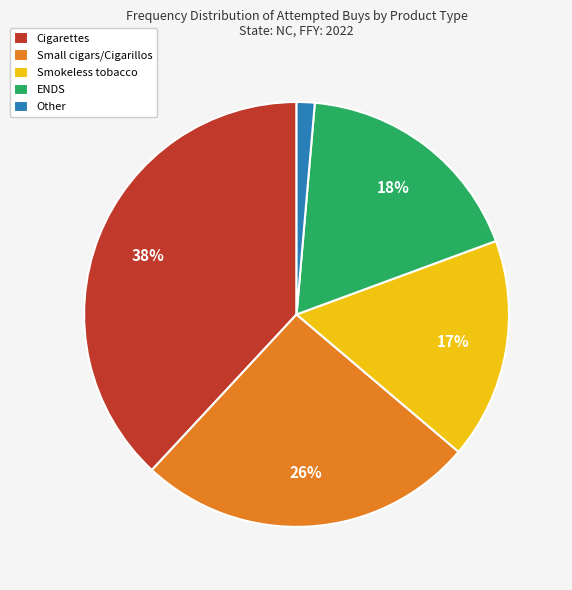

What percentage is the Other slice, to the nearest percent?

1%